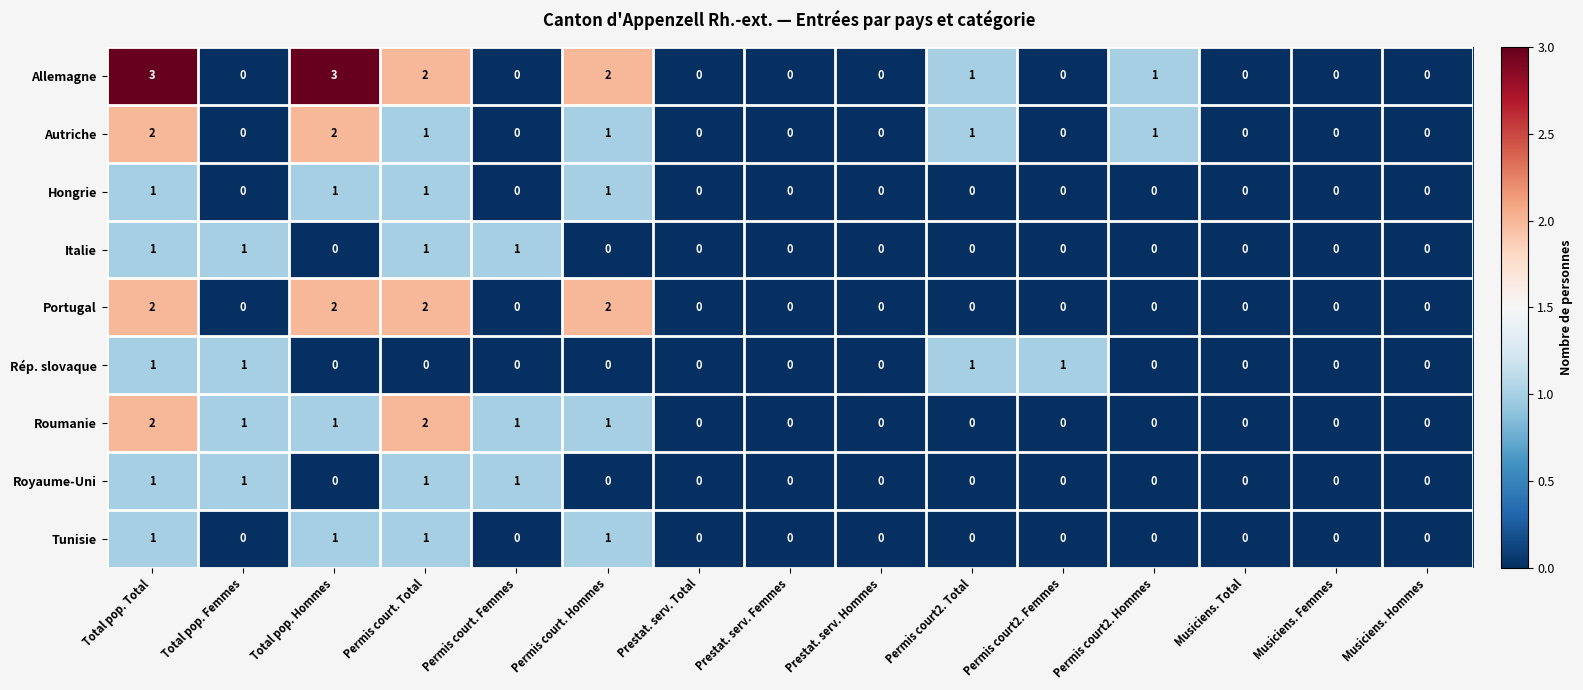

At which category is the sum across all series the highest?

Total pop. Total